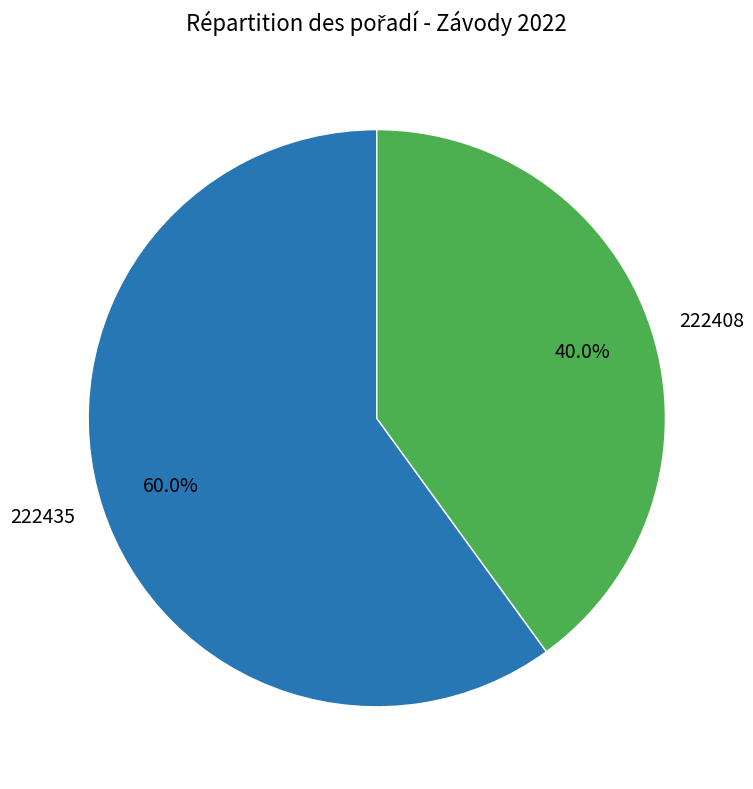

How much of the chart is everything except 222408?

60.0%